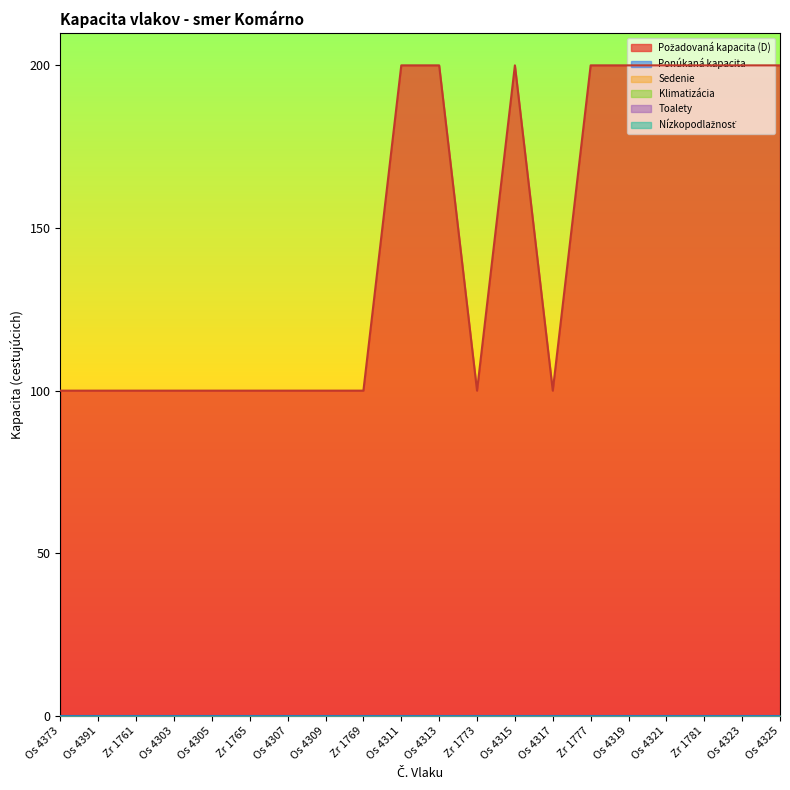

Rank the series at Os 4373 from highest to lowest value.

Požadovaná kapacita (D), Ponúkaná kapacita, Sedenie, Klimatizácia, Toalety, Nízkopodlažnosť